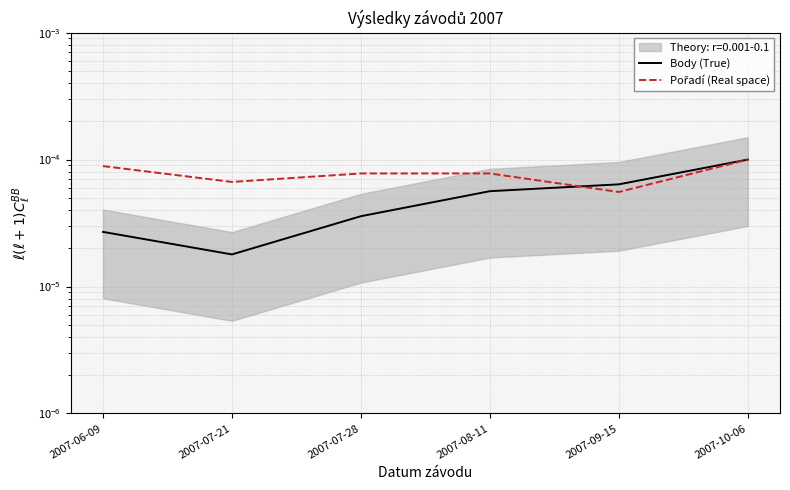

Is it true that Body (True) equals 0.0 at 2007-06-09?

False